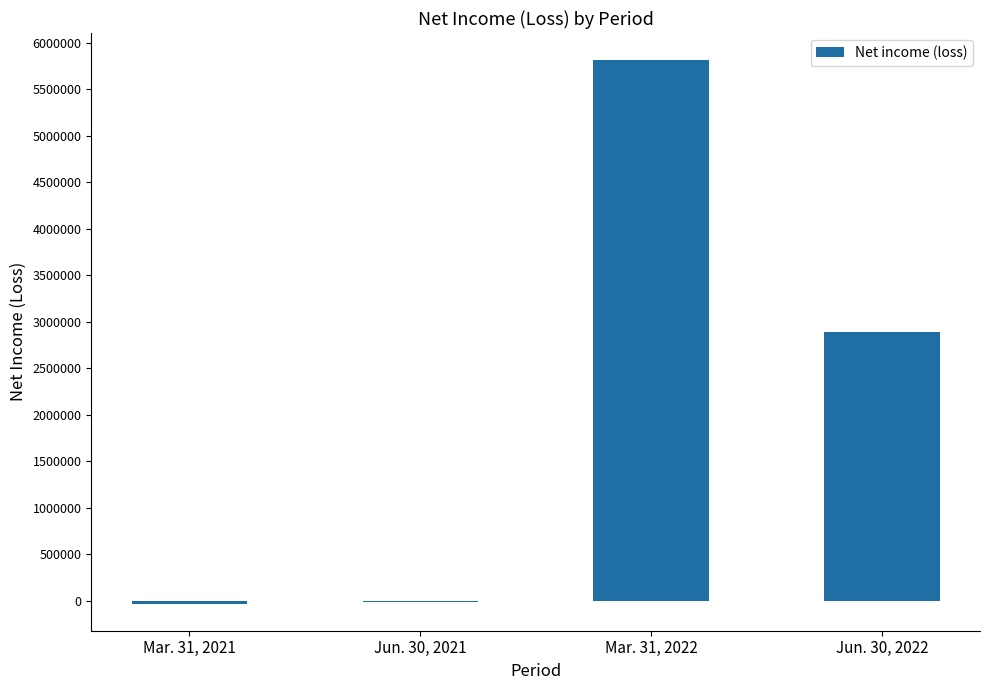

The value at Mar. 31, 2022 is 1226926. True or false?

False